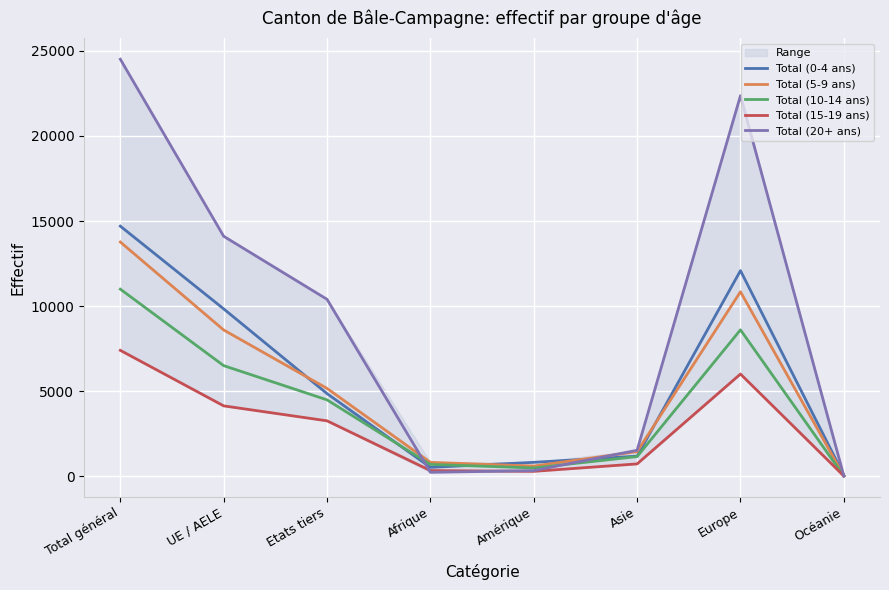

What is the difference between the maximum and minimum values in the Total (15-19 ans) series?

7382